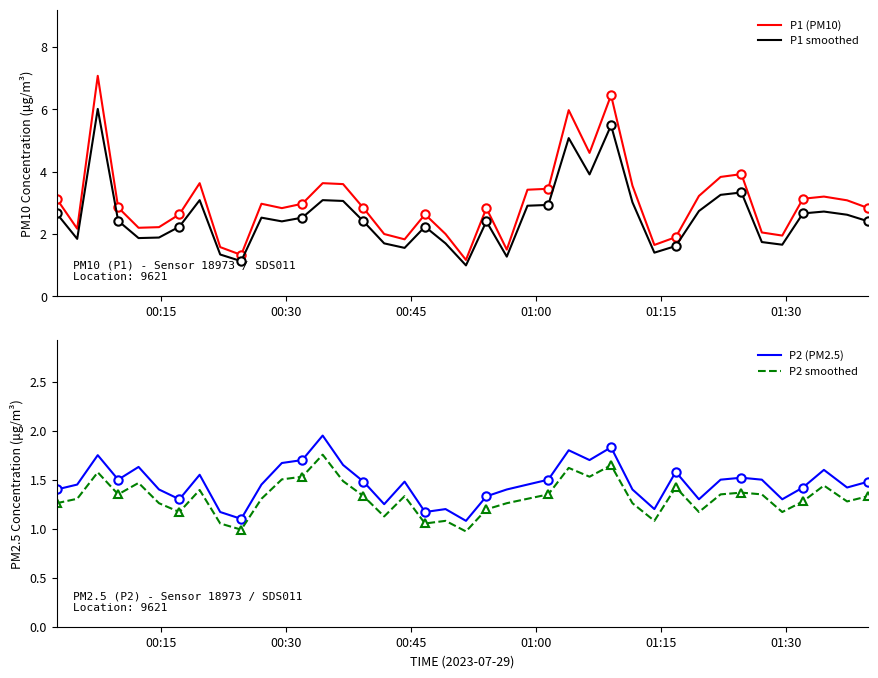

What is the highest value of the P1 smoothed series?

6.0